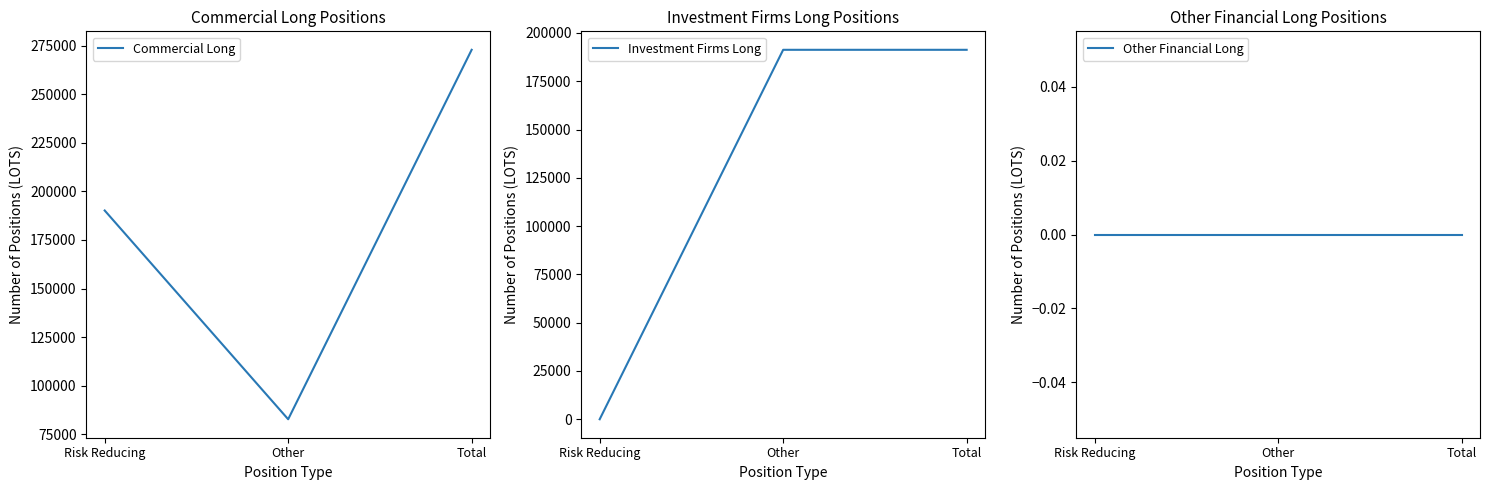

Where is Other Financial Long nearest to the value 0?

Risk Reducing